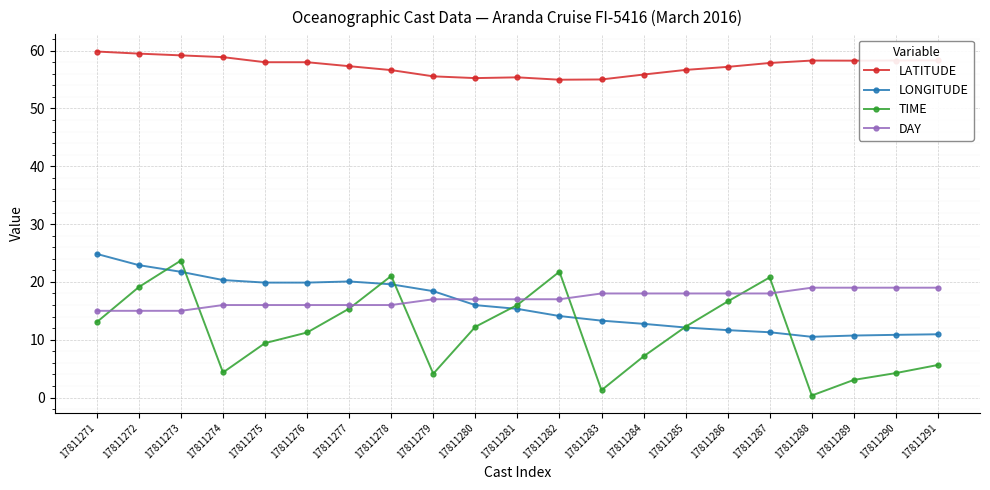

Count the number of data series in this chart.

4